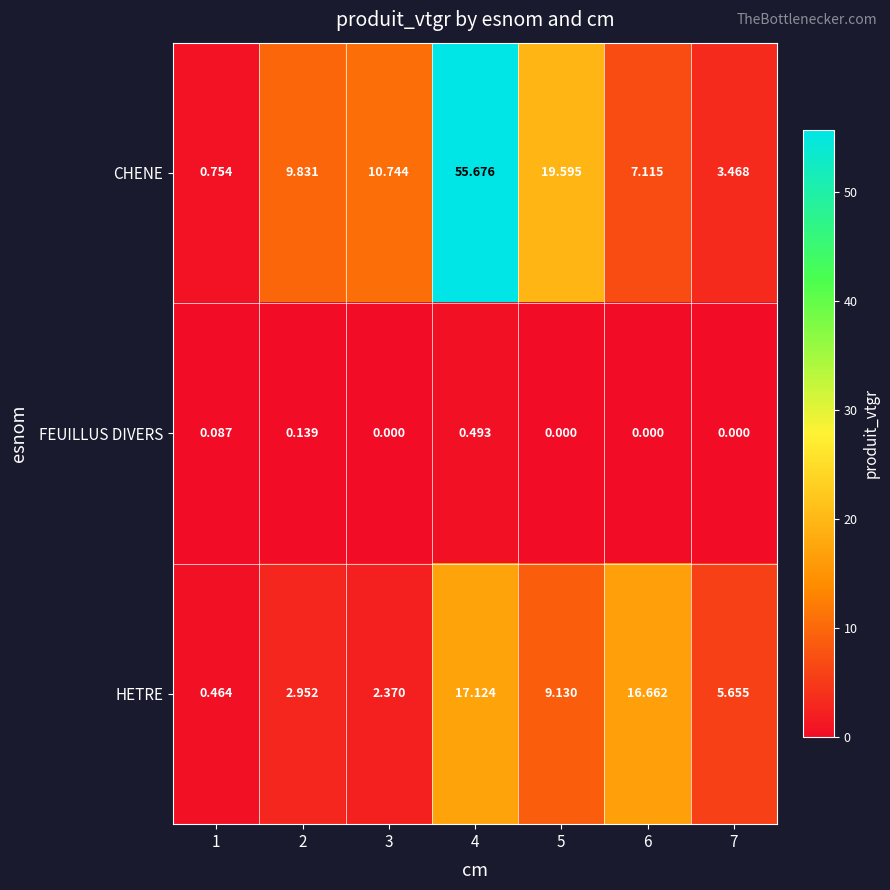

Which series has the widest spread of values?

CHENE